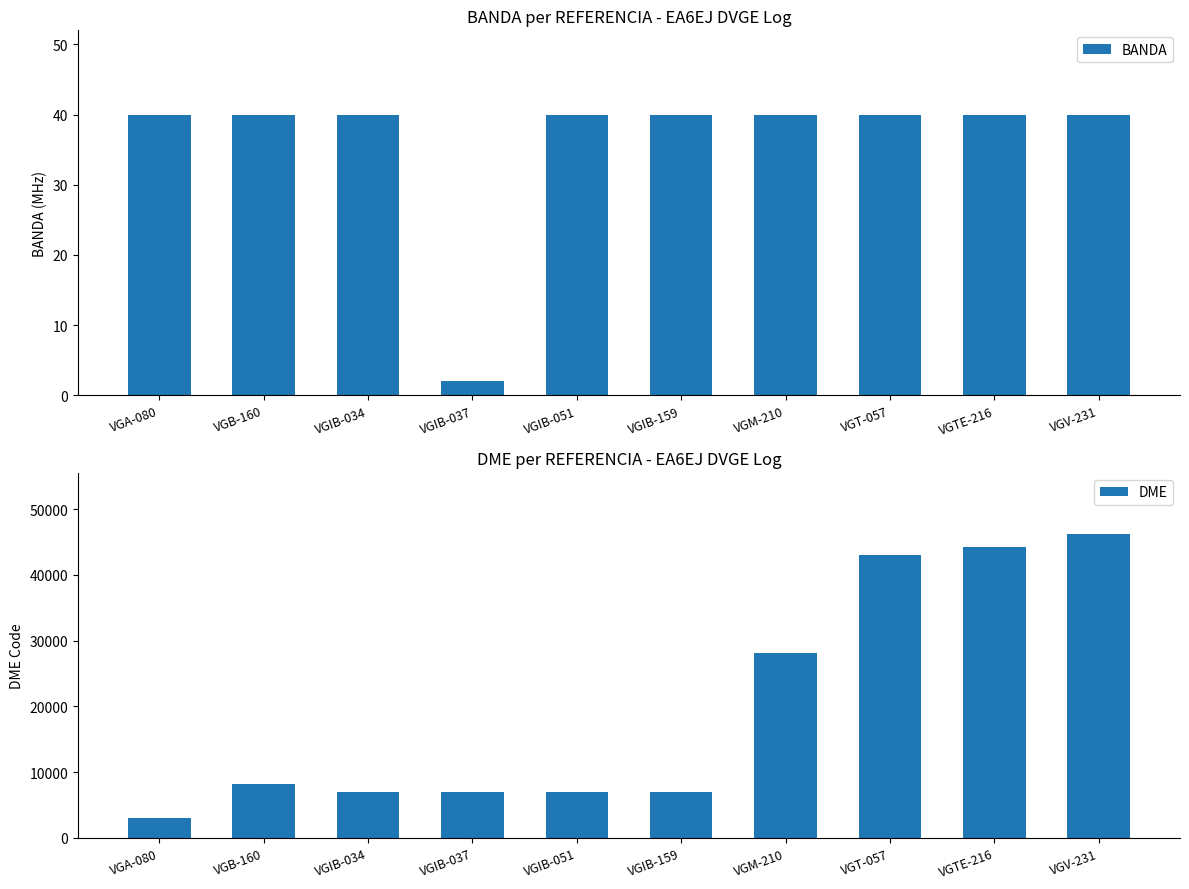

Count the number of categories in the chart.

10